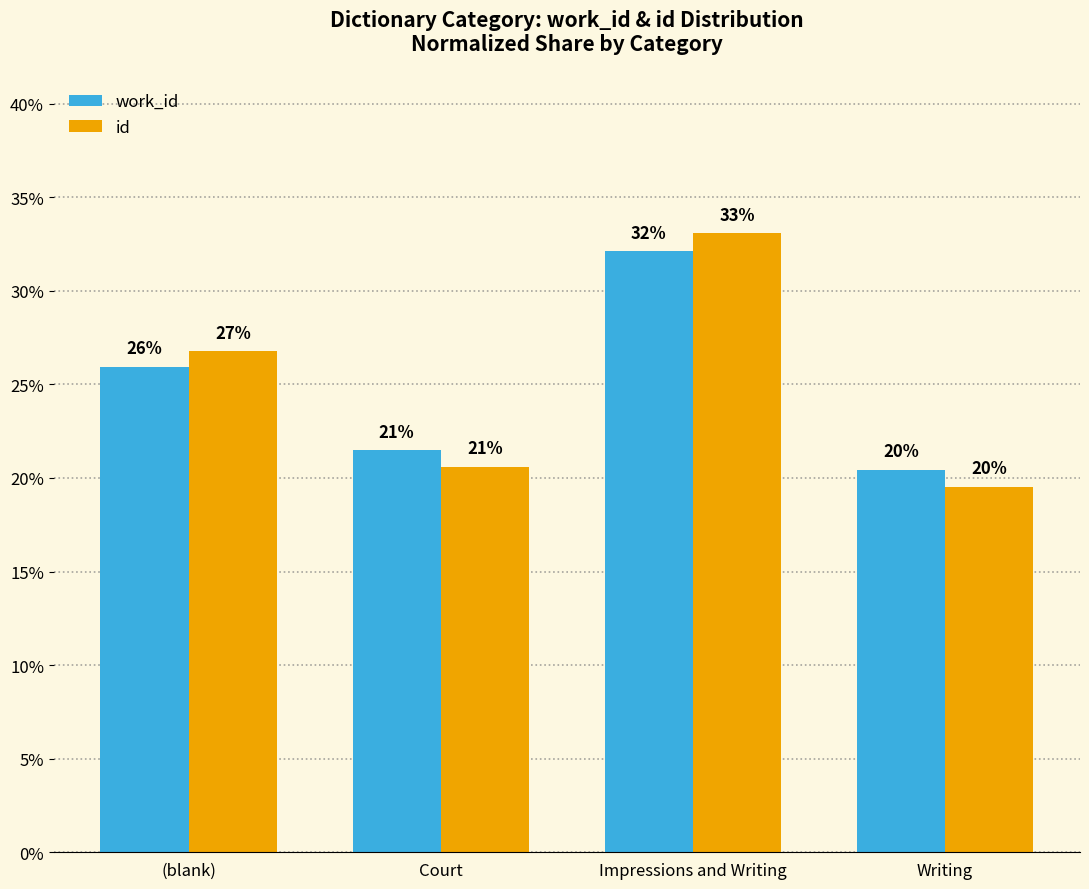

Are the bars horizontal?

No